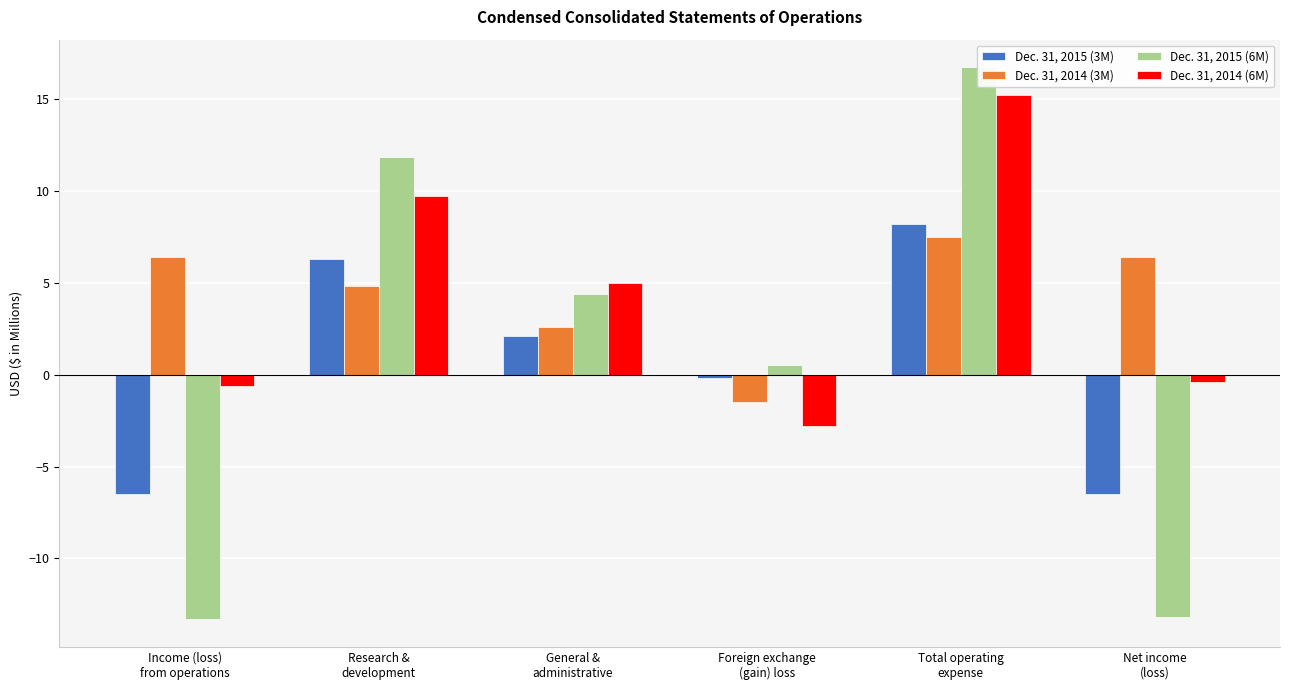

At which label does Dec. 31, 2014 (6M) reach its minimum?

Foreign exchange
(gain) loss